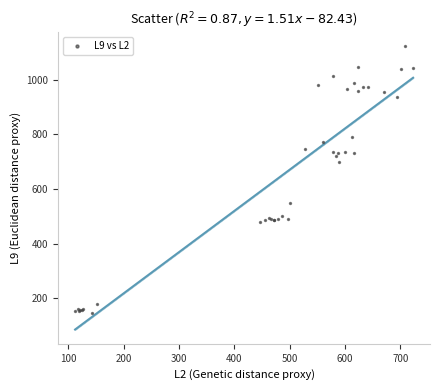

What Y value in the scatter plot is closest to 635?

699